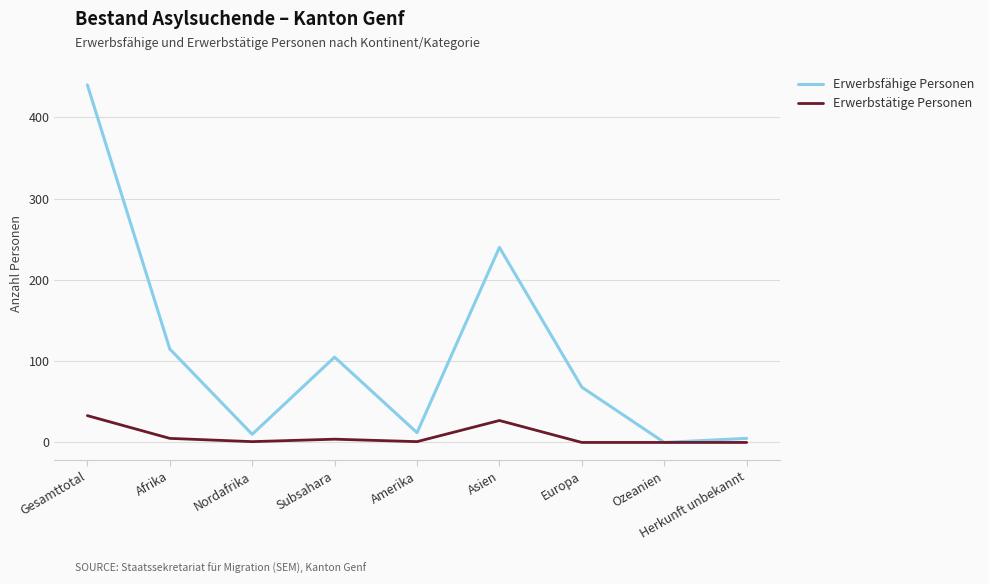

What is the average value of the Erwerbsfähige Personen series?

111